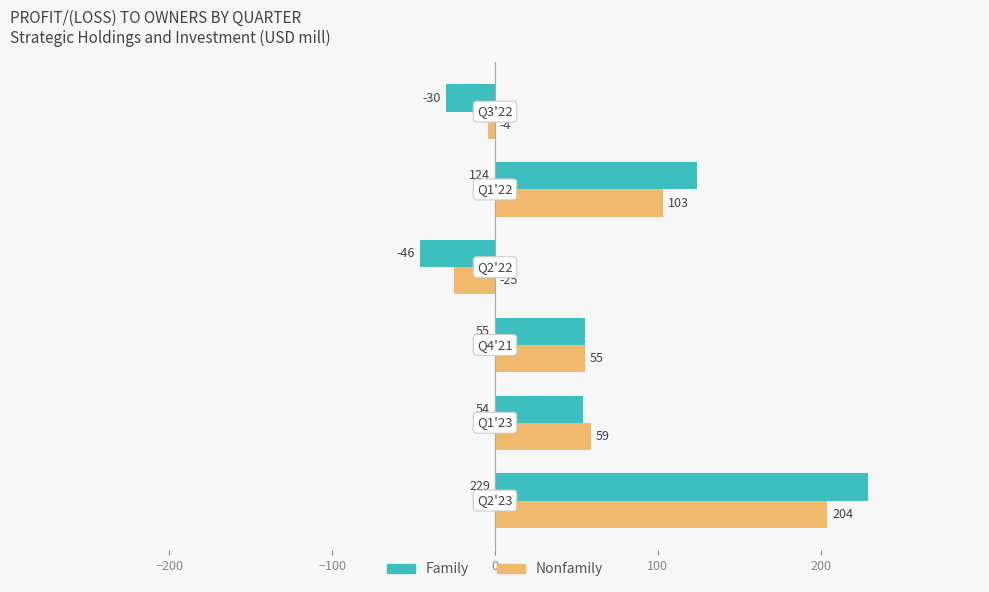

How many values in the Family series are below 55?

3